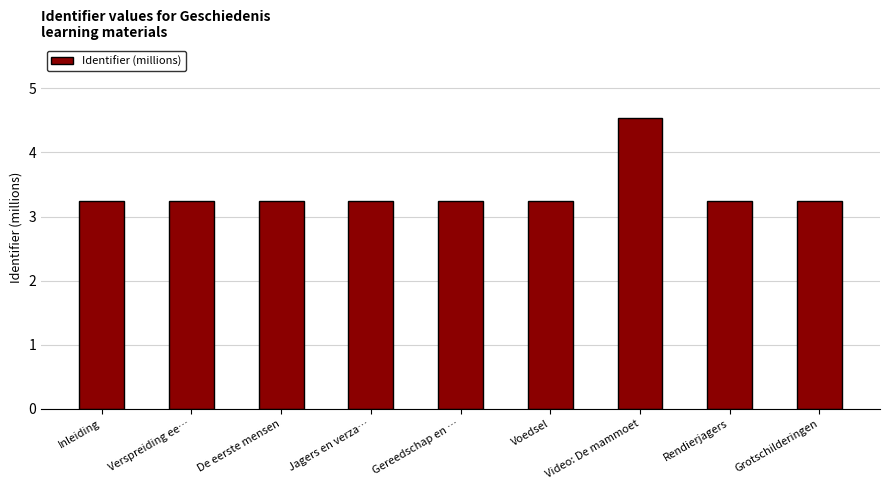

What is the maximum value shown in the chart?

4.5